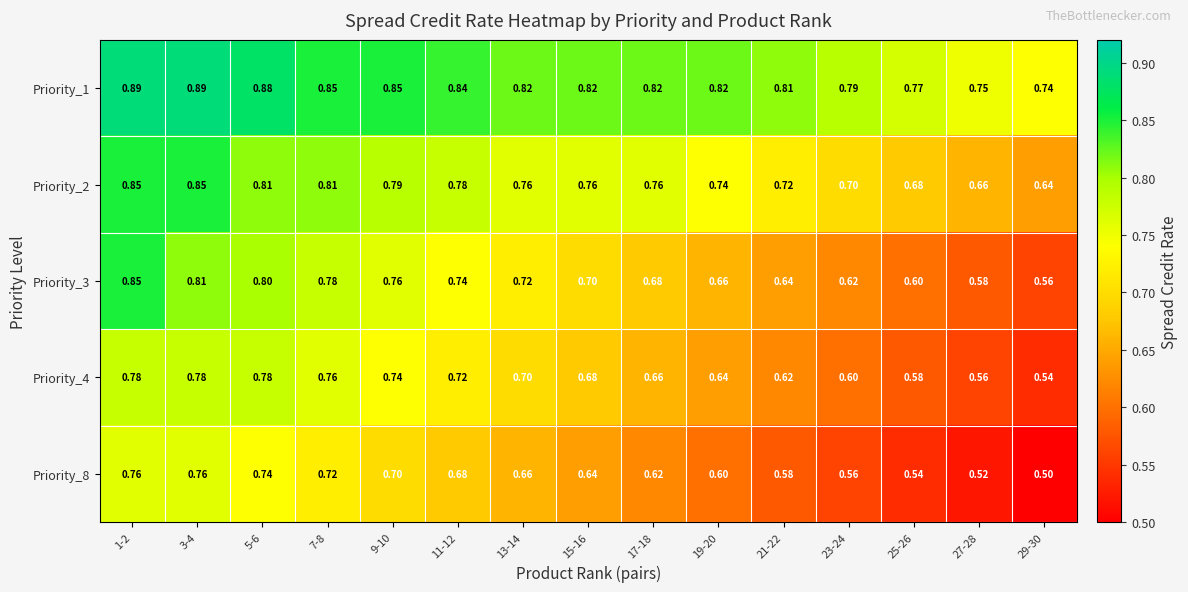

Is the value of Priority_3 at 11-12 greater than the value of Priority_2 at 11-12?

No